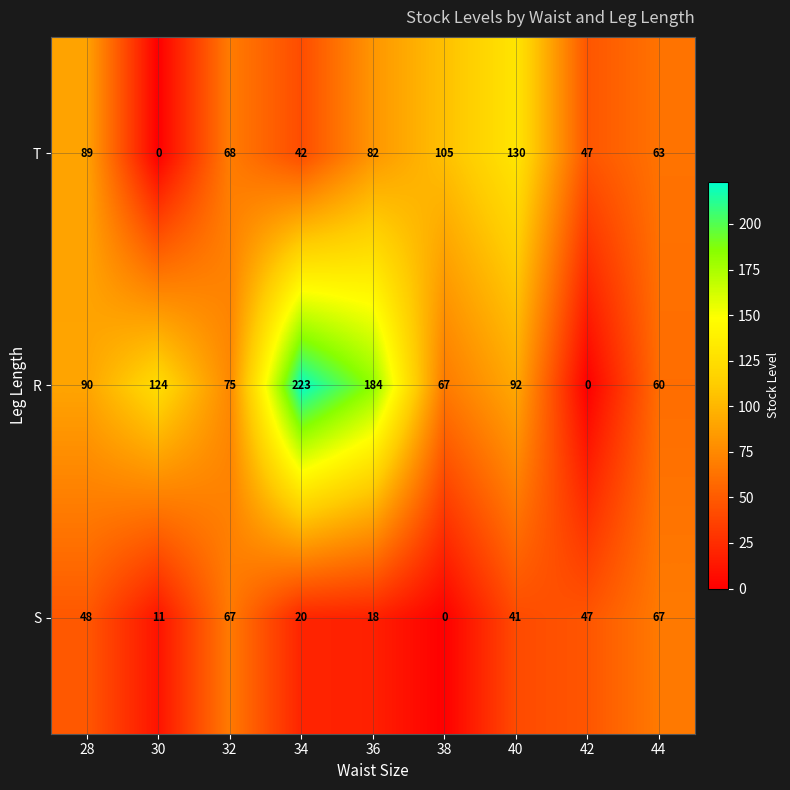

At 34, list the series in order from smallest to largest.

S, T, R